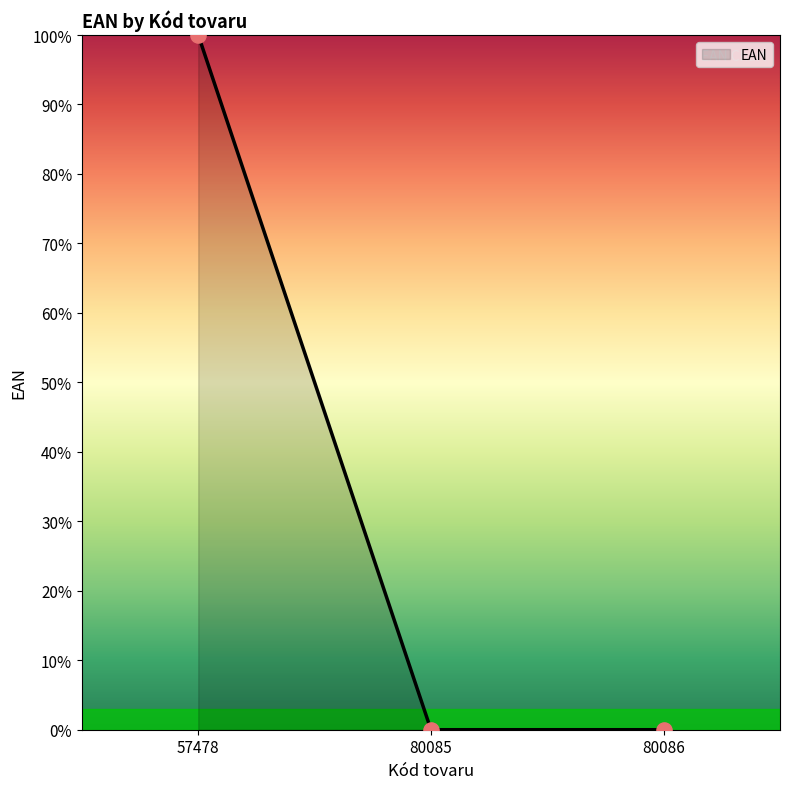

Between 80086 and 57478, which is larger?

57478